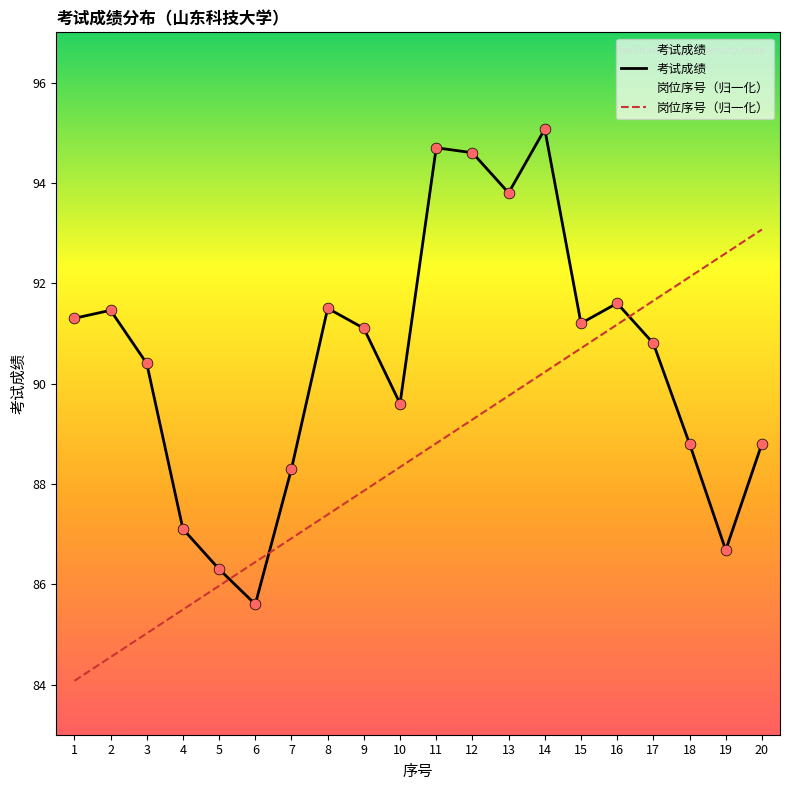

Which series contains the highest Y value?

考试成绩